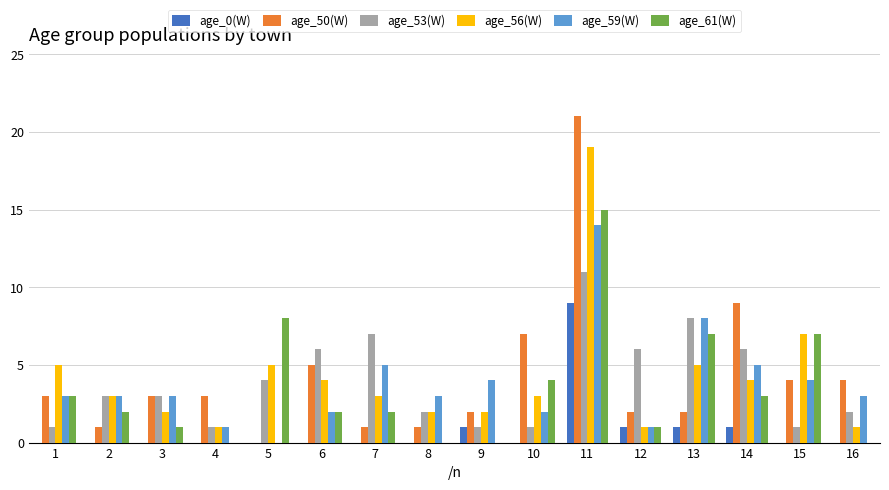

The age_50(W) series shows 3 at 1. True or false?

True